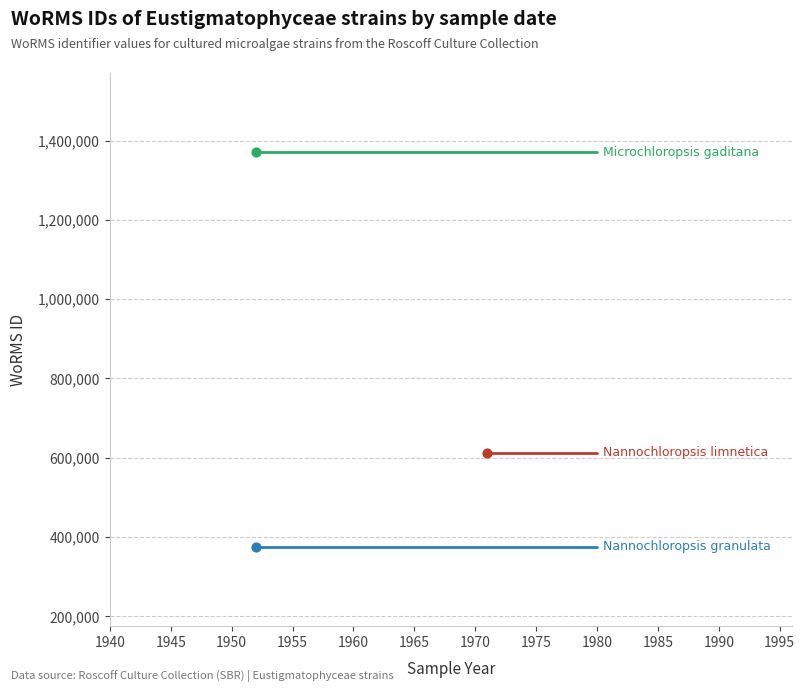

Is the value of Nannochloropsis granulata at 1940 greater than the value of Nannochloropsis limnetica at 1935?

No